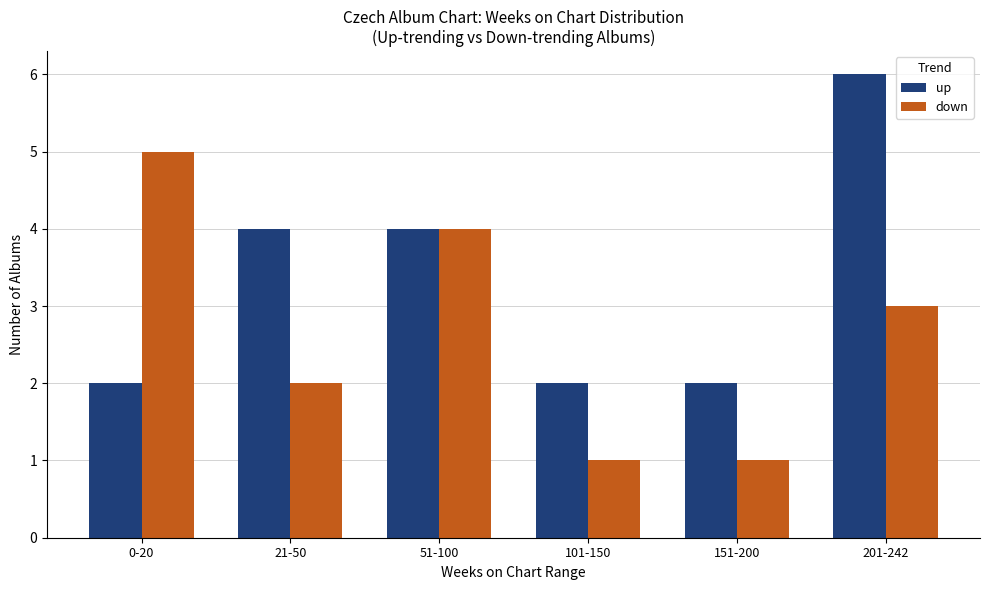

Reading left to right, extract all data points from this chart.

up: 2	4	4	2	2	6
down: 5	2	4	1	1	3